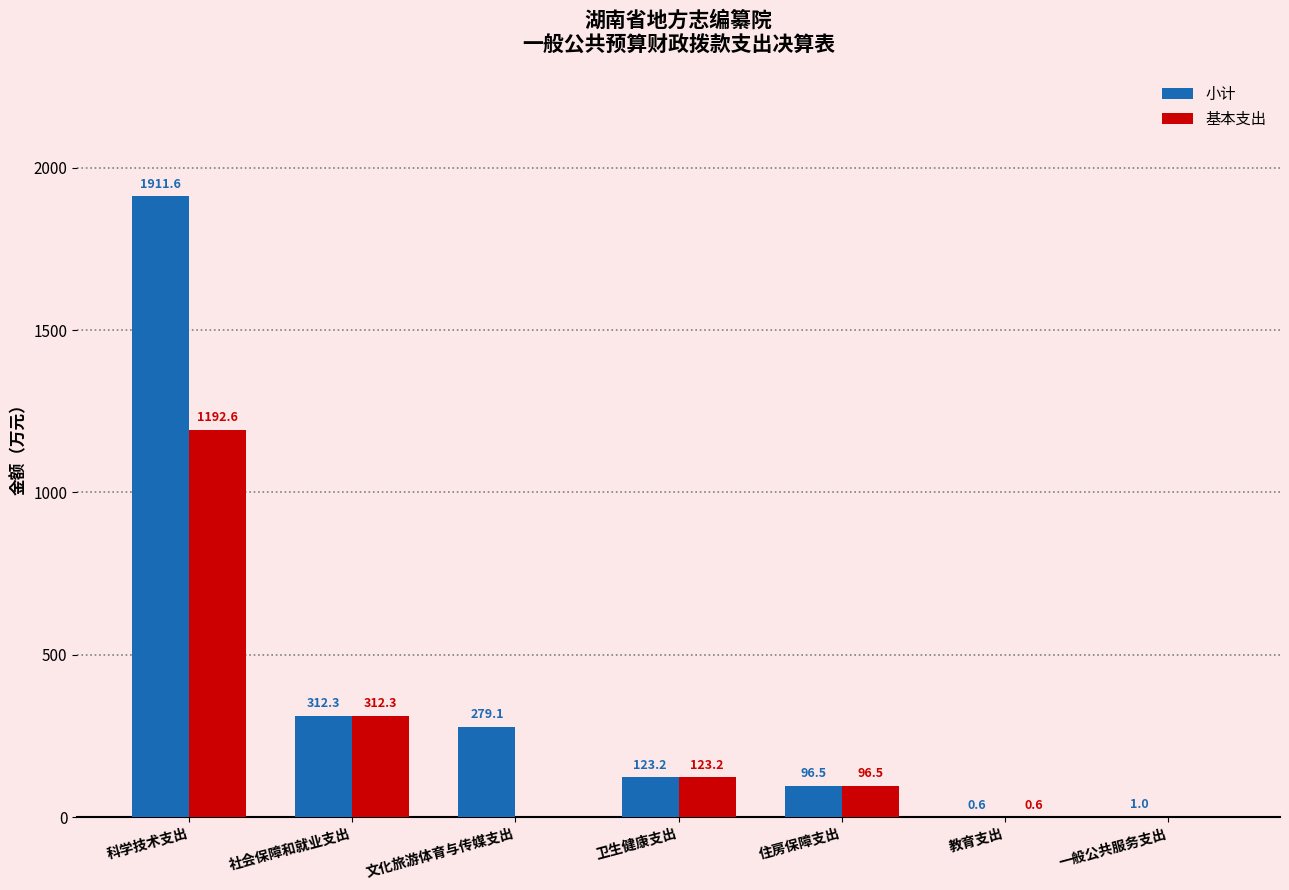

At which category does the chart reach its peak across all series?

科学技术支出